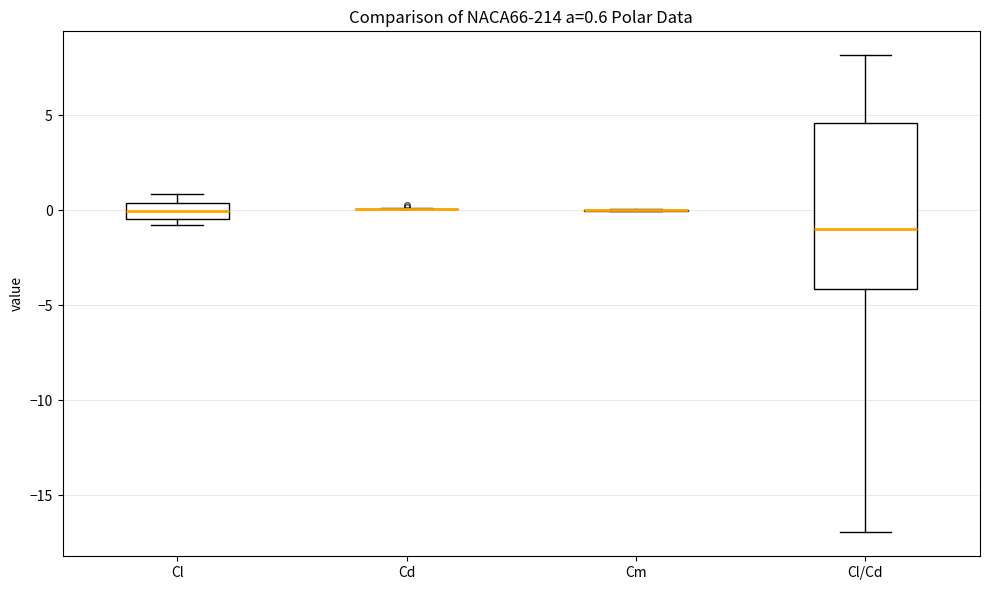

Comparing the boxes themselves (not the whiskers), which one is the tallest?

Cl/Cd